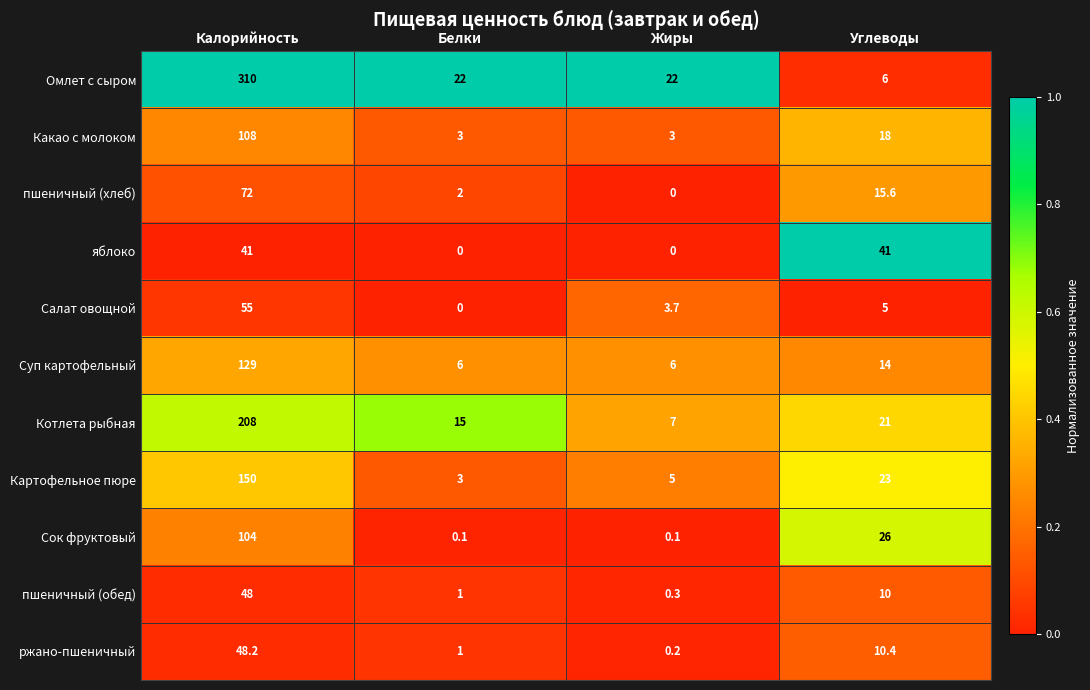

Rank the series by their maximum value, from lowest to highest.

яблоко, пшеничный (обед), ржано-пшеничный, Салат овощной, пшеничный (хлеб), Сок фруктовый, Какао с молоком, Суп картофельный, Картофельное пюре, Котлета рыбная, Омлет с сыром